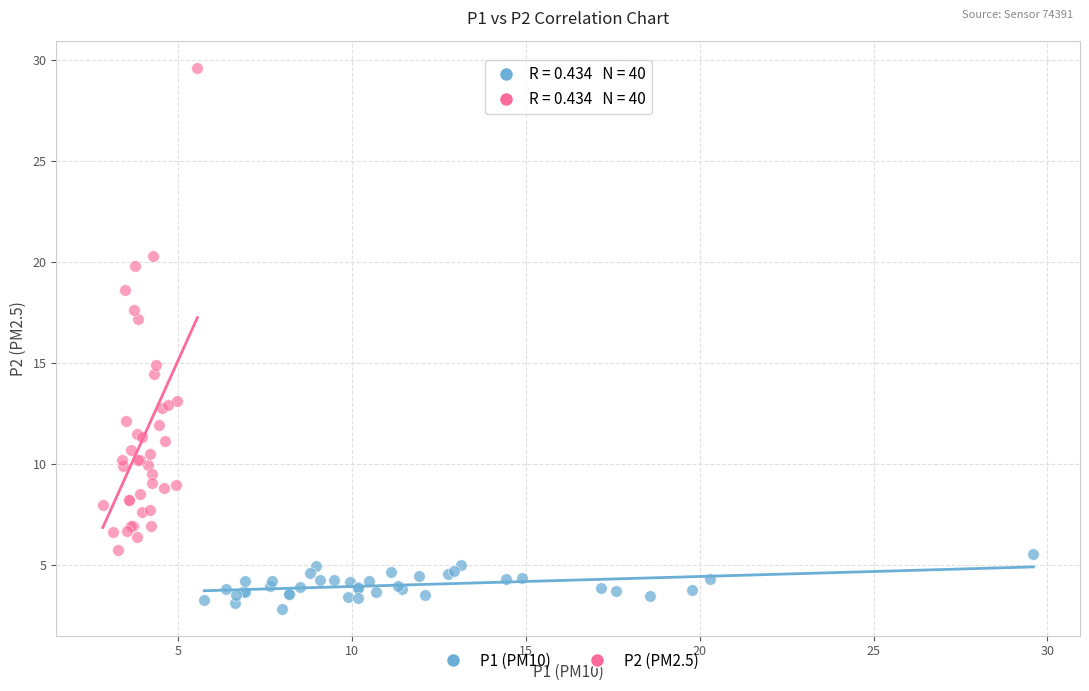

Which series reaches the maximum Y coordinate?

P2 (PM2.5)